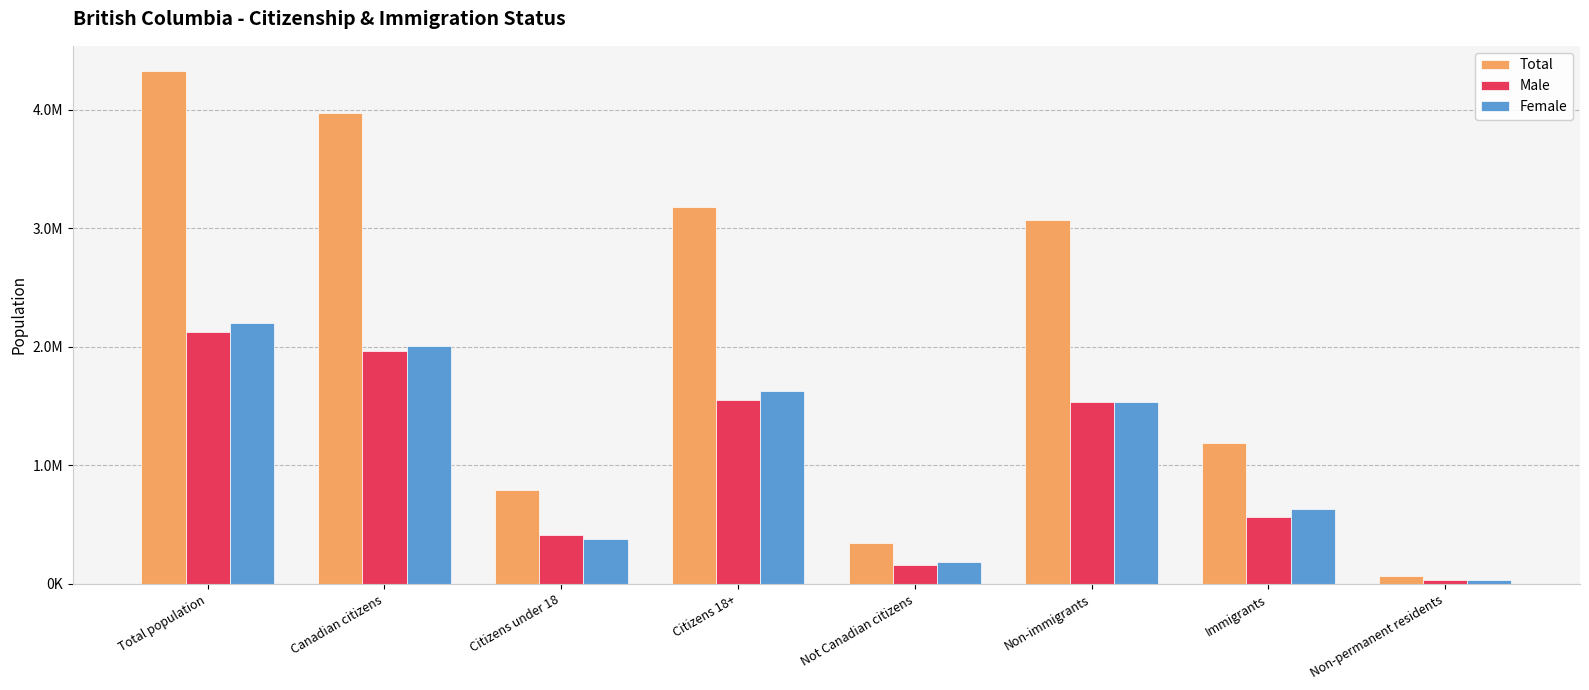

What is the difference between the maximum and second lowest values in the Male series?

1963890